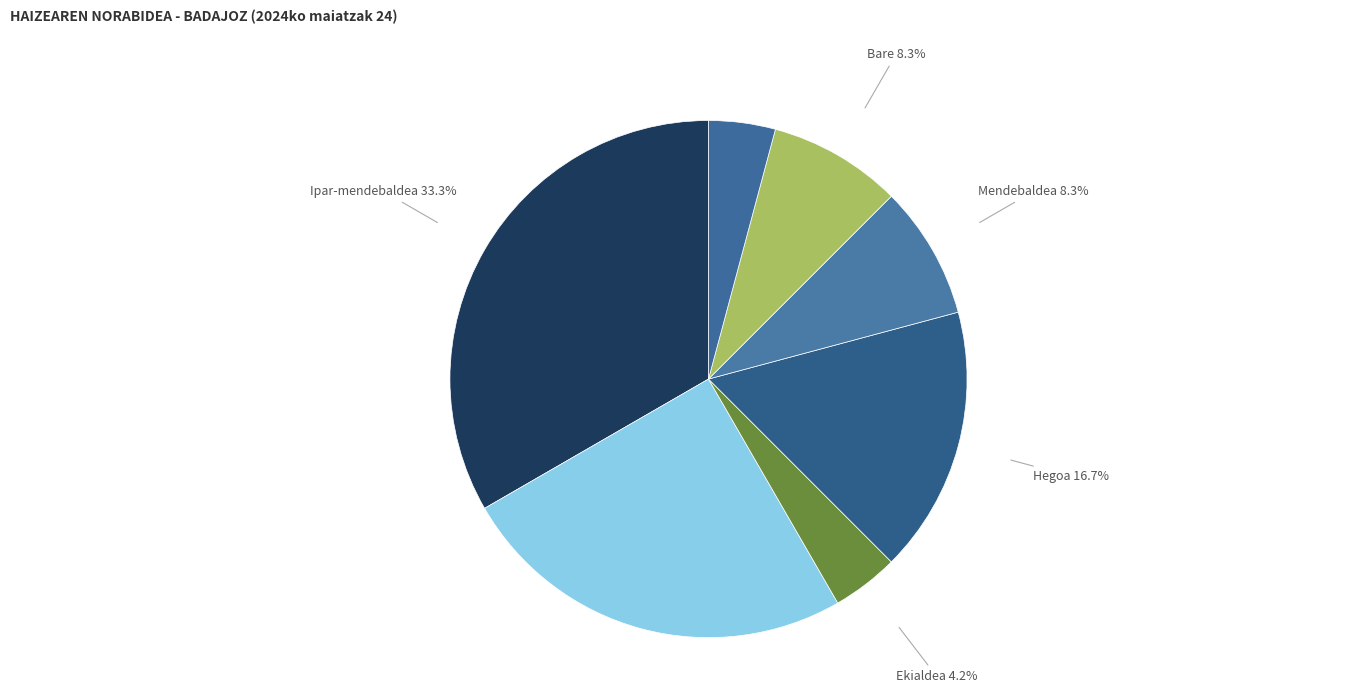

How many segments does this pie chart have?

7